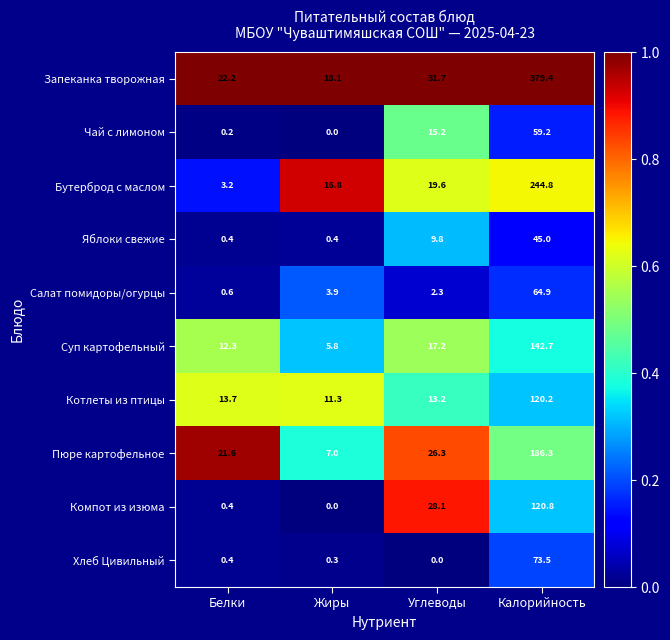

Is it true that Чай с лимоном equals 0.2 at Белки?

True